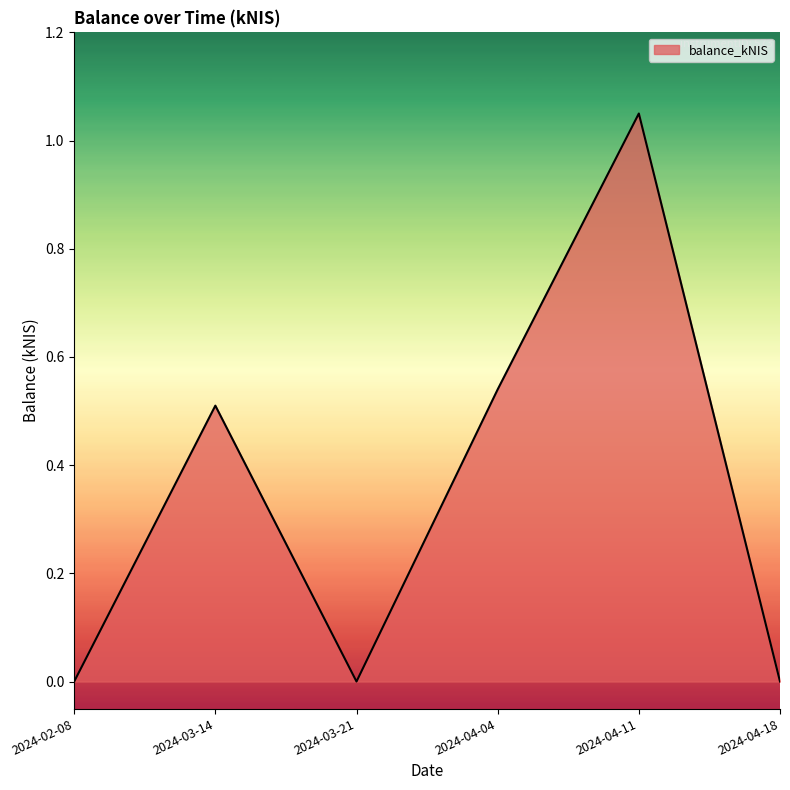

True or false: the data shows 0.0 at 2024-03-21.

True